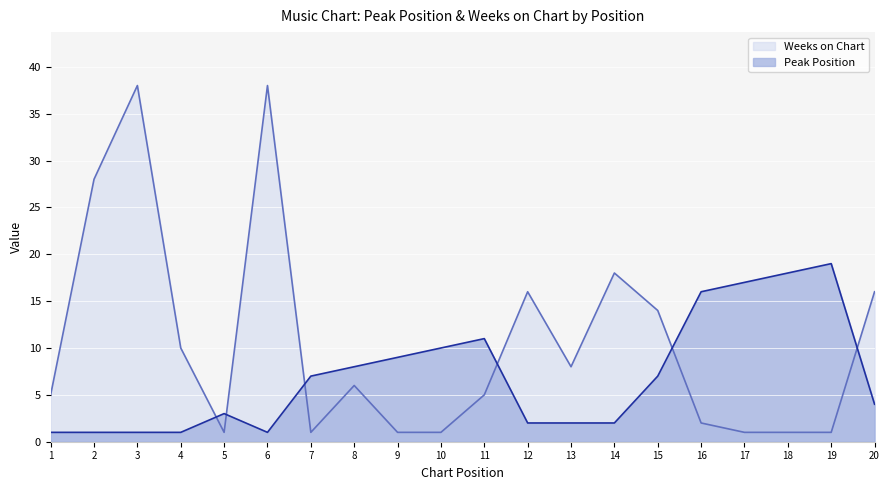

How many lines are shown in the chart?

2